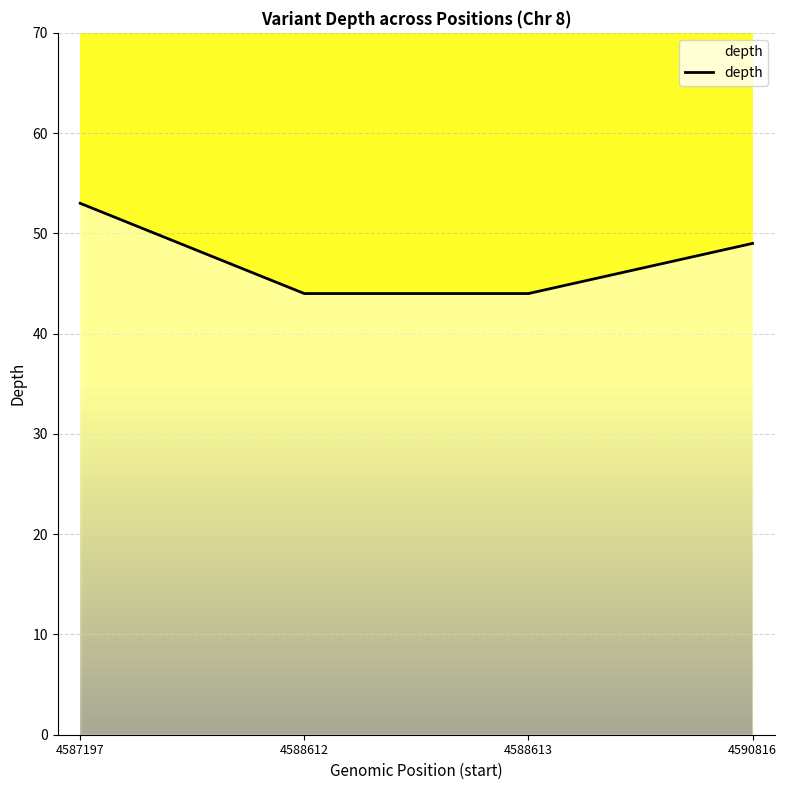

How many lines are shown in the chart?

1